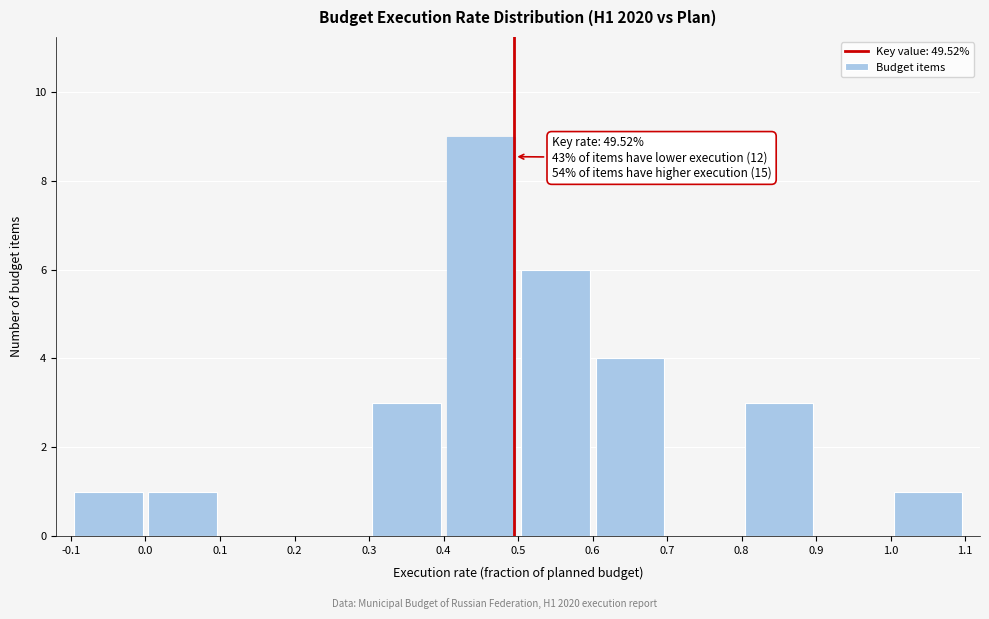

Over which range of the x-axis is the bar tallest?

0.4 to 0.5